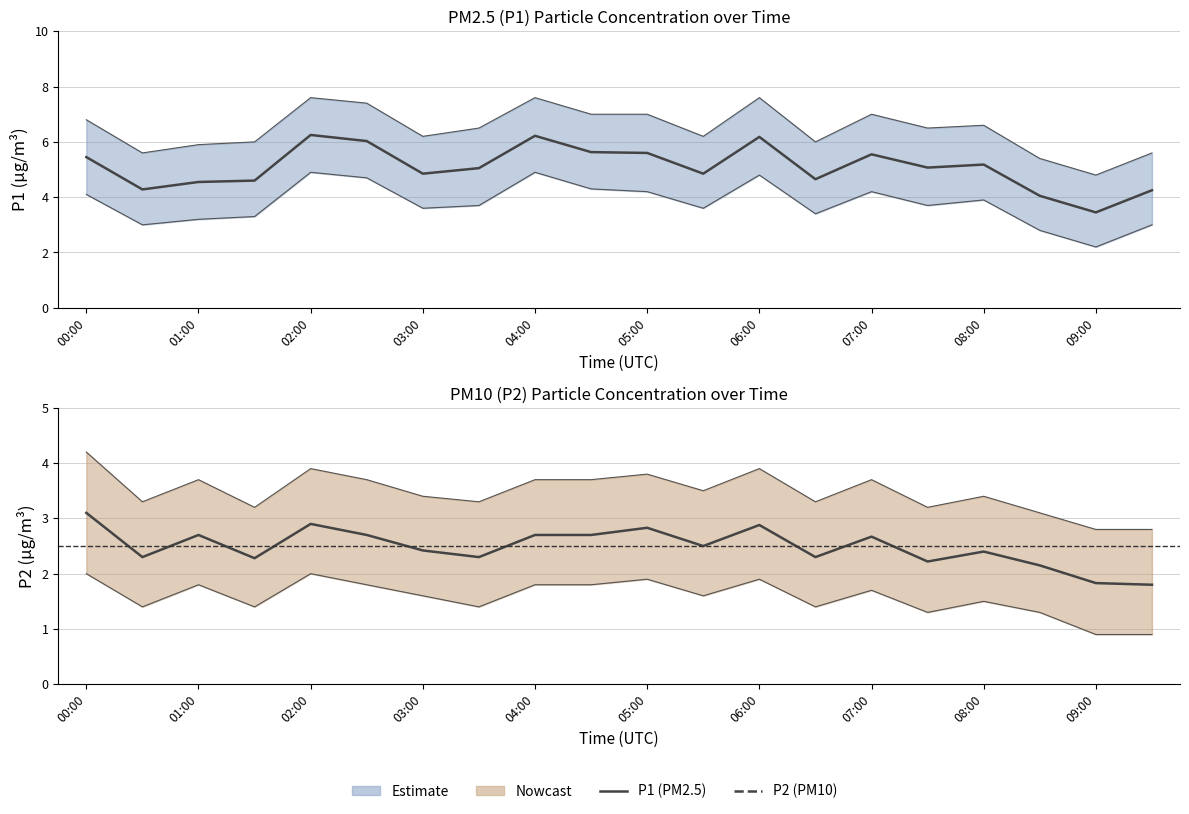

At which label does P2 first exceed 2?

00:00